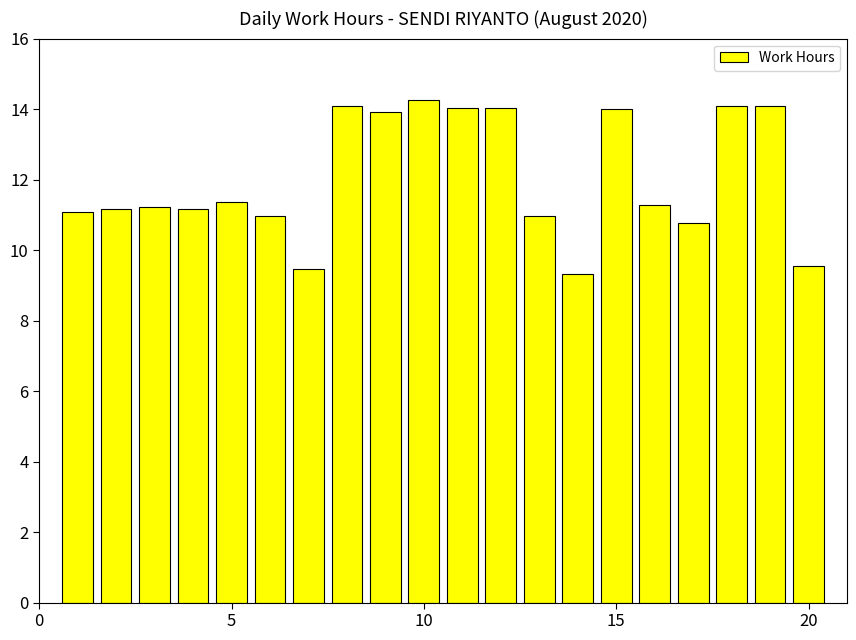

What is the sum of all values?

240.8